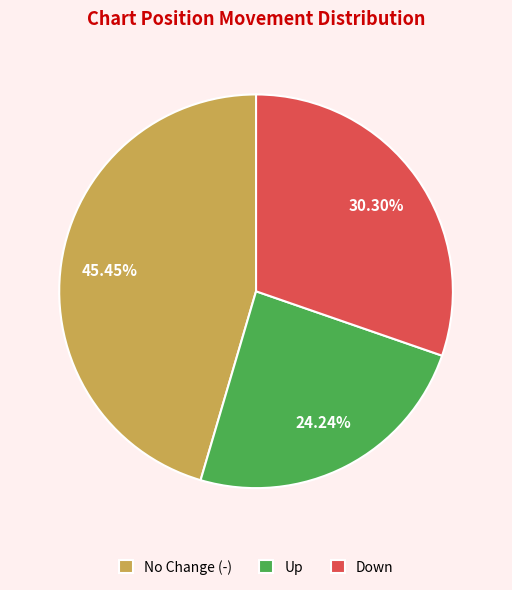

How many segments does this pie chart have?

3